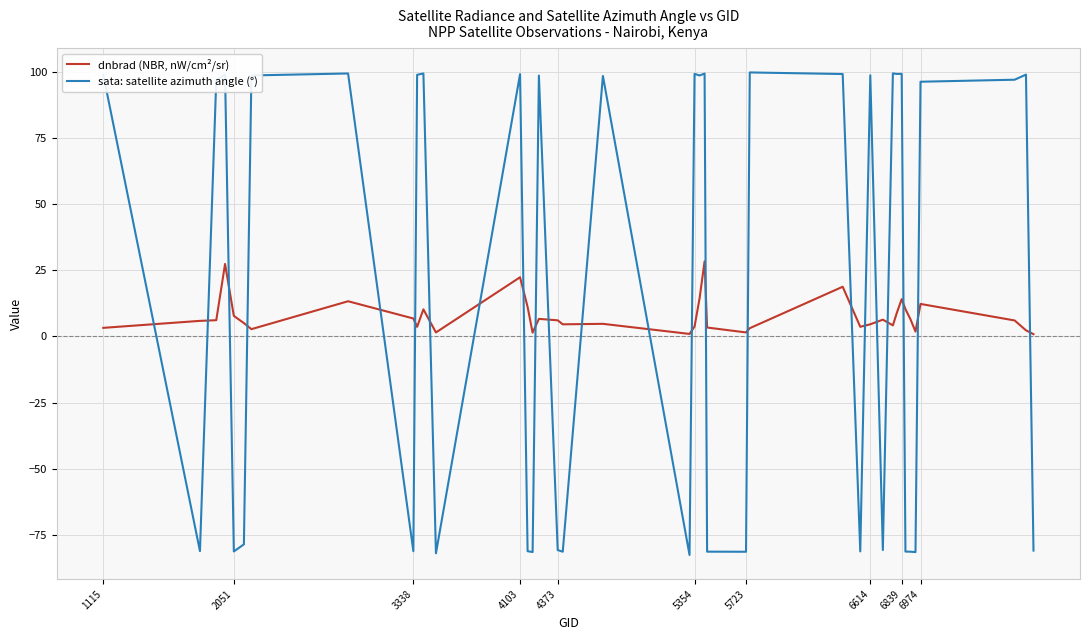

What is the minimum value shown in the chart?

-82.5